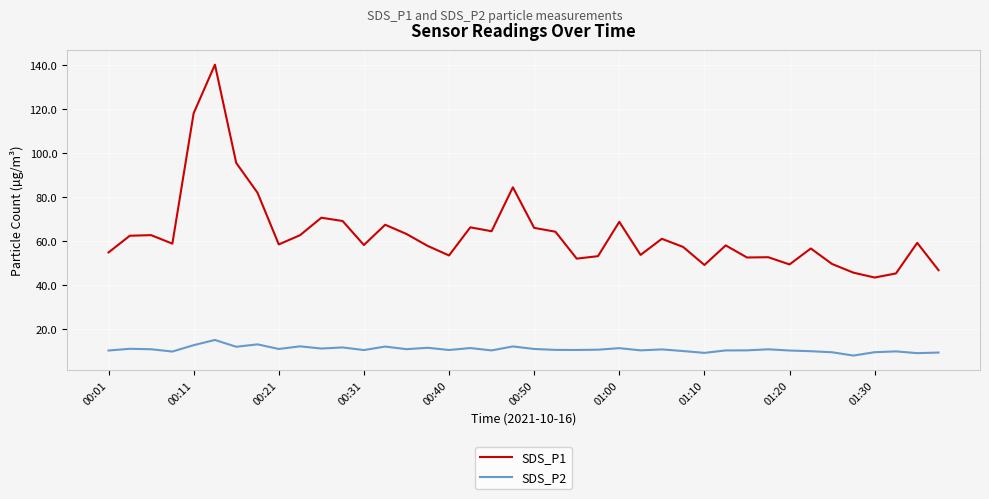

Rank the series by their average value, from lowest to highest.

SDS_P2, SDS_P1